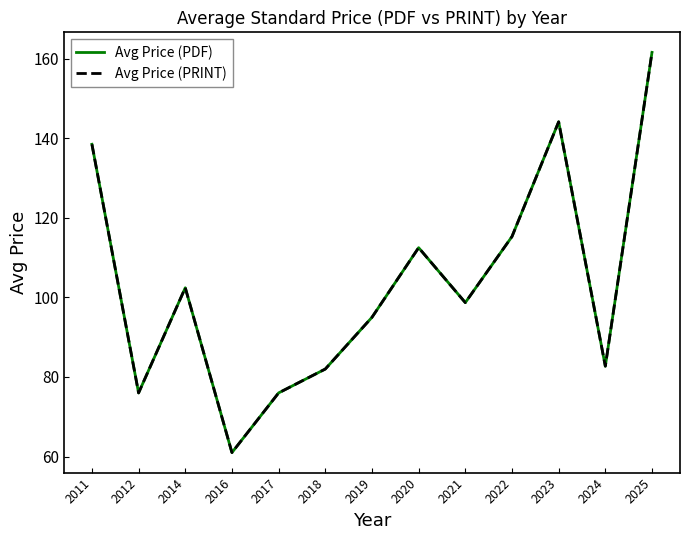

Reading right to left, what are all the values shown in this chart?

Avg Price (PDF): 161.6	82.7	144.1	115.3	98.7	112.5	95.0	82.0	76.0	61.0	102.4	76.0	138.5
Avg Price (PRINT): 161.6	82.7	144.1	115.3	98.7	112.5	95.0	82.0	76.0	61.0	102.4	76.0	138.5